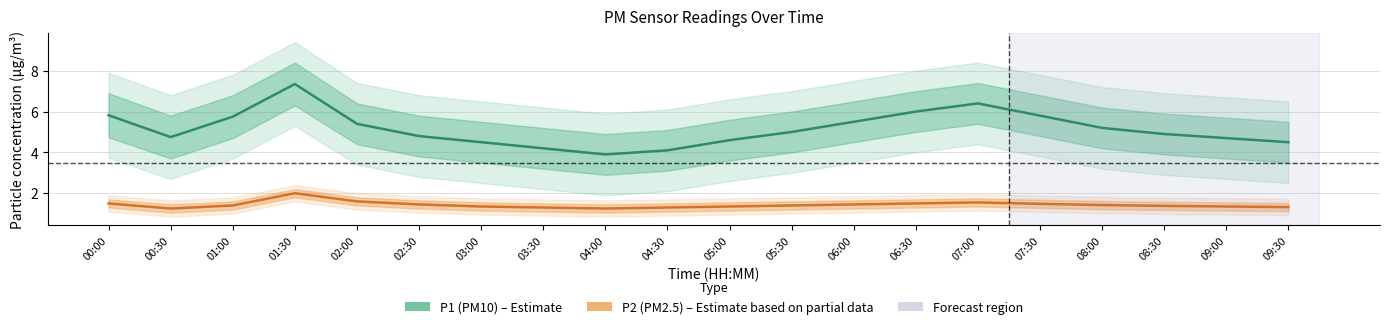

True or false: P1 (PM10) and P2 (PM2.5) cross at least once.

False